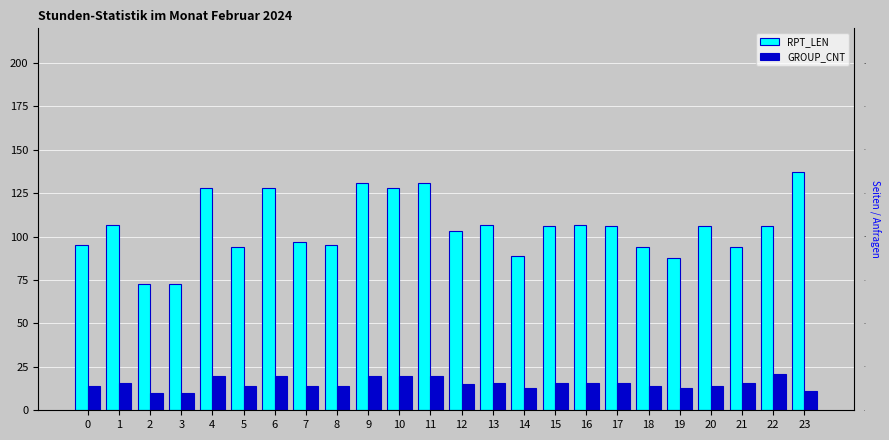

Which series has the largest total across all categories?

RPT_LEN